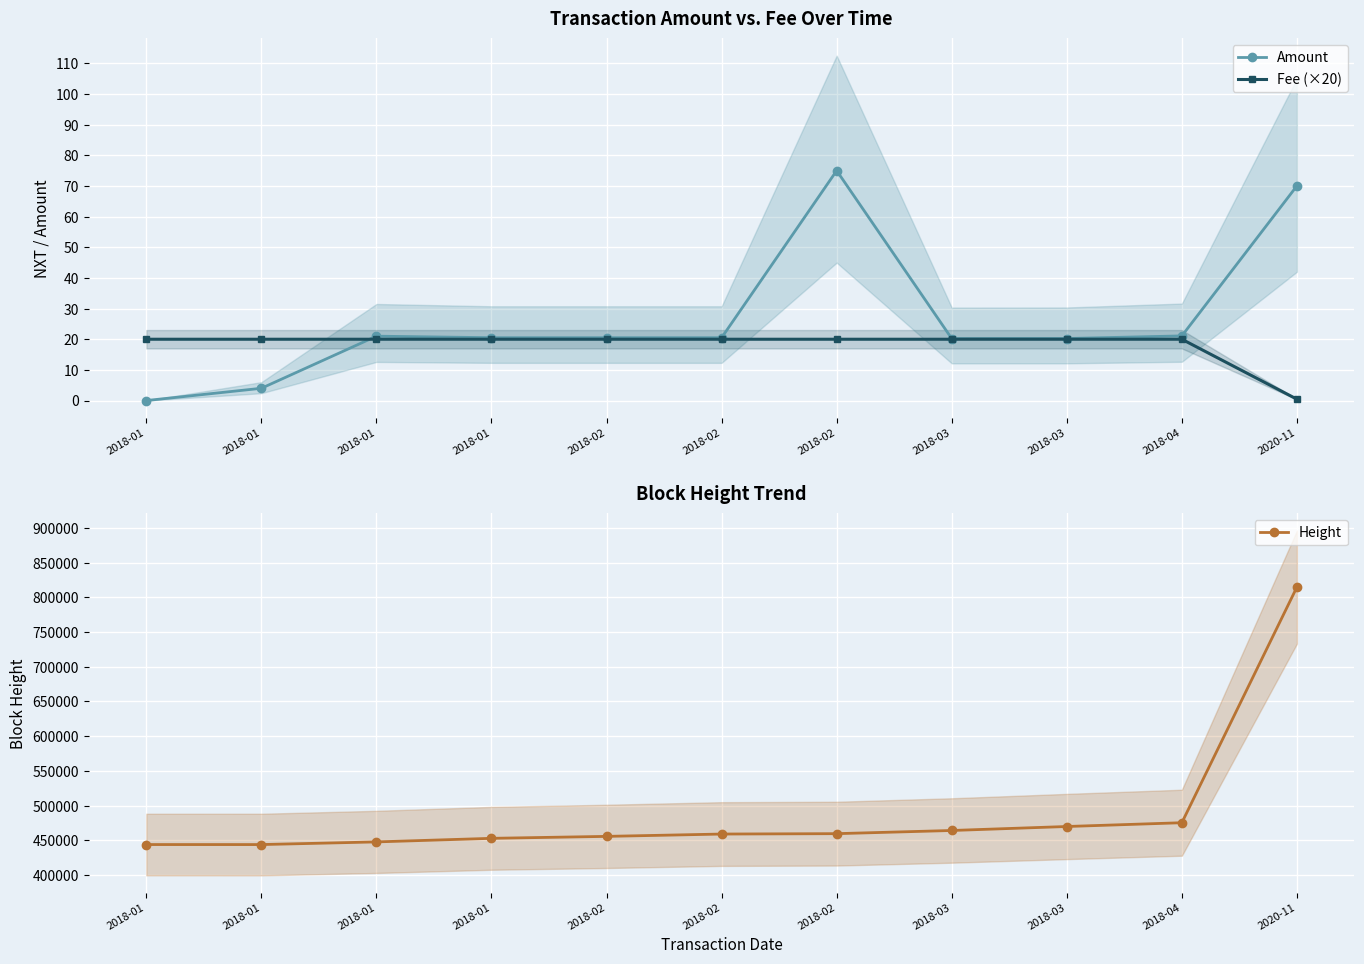

What is the label of the 8th point from the left?

2018-03